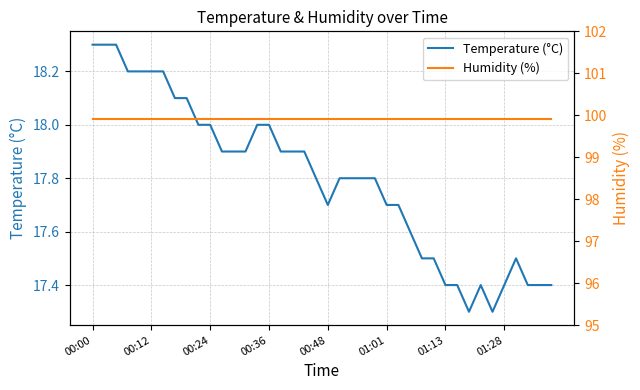

True or false: Humidity (%) has a value of 169.4 at 00:00.

False